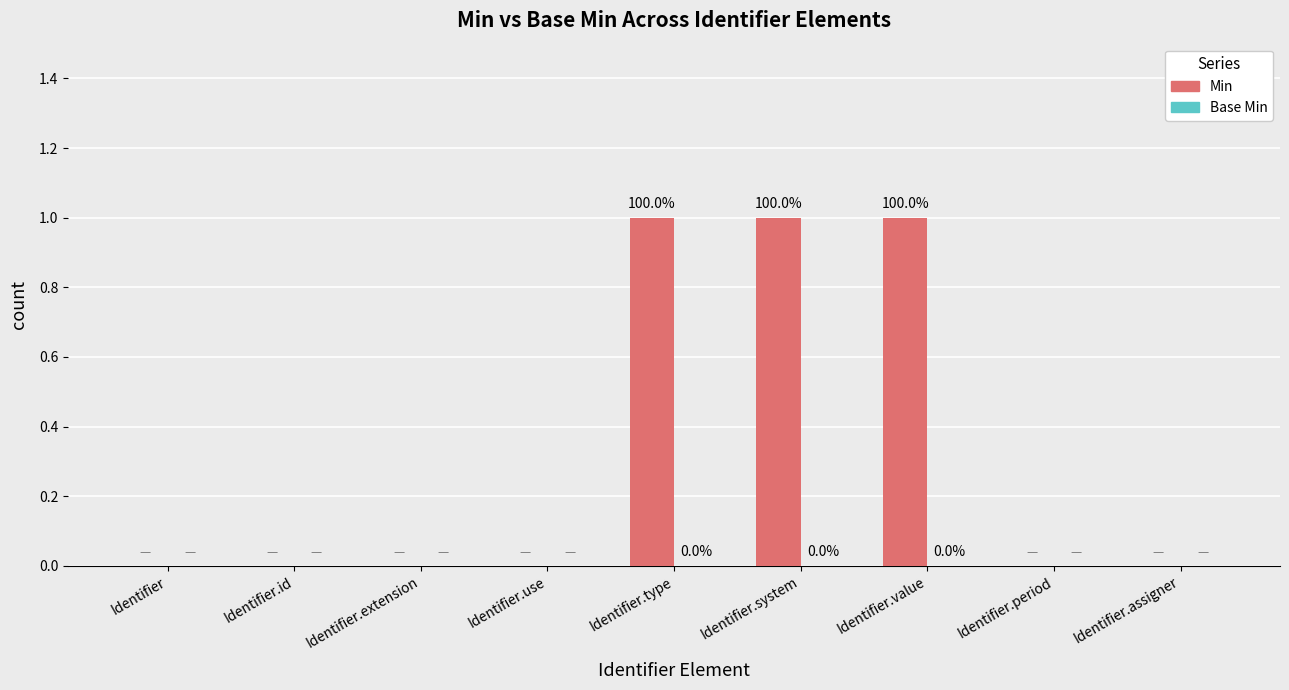

True or false: the data shows 0 at Identifier.assigner.

True